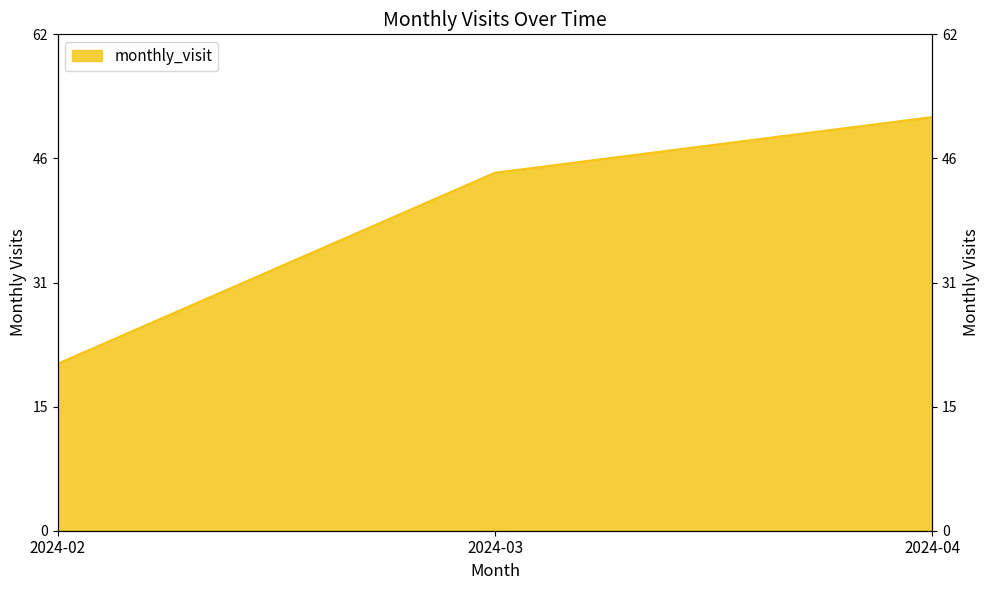

Approximately how many times larger is the value at 2024-02 compared to 2024-03?

0.5